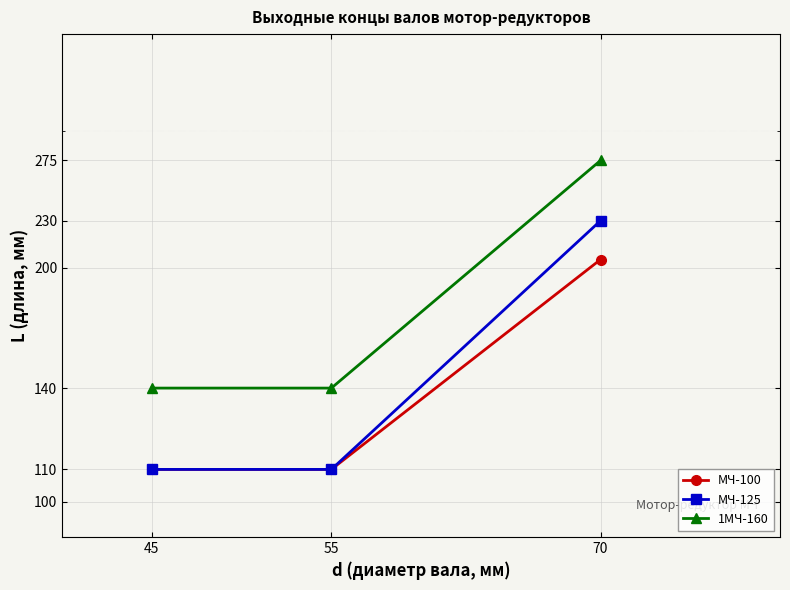

What is the difference between the maximum and second lowest values in the МЧ-125 series?

120